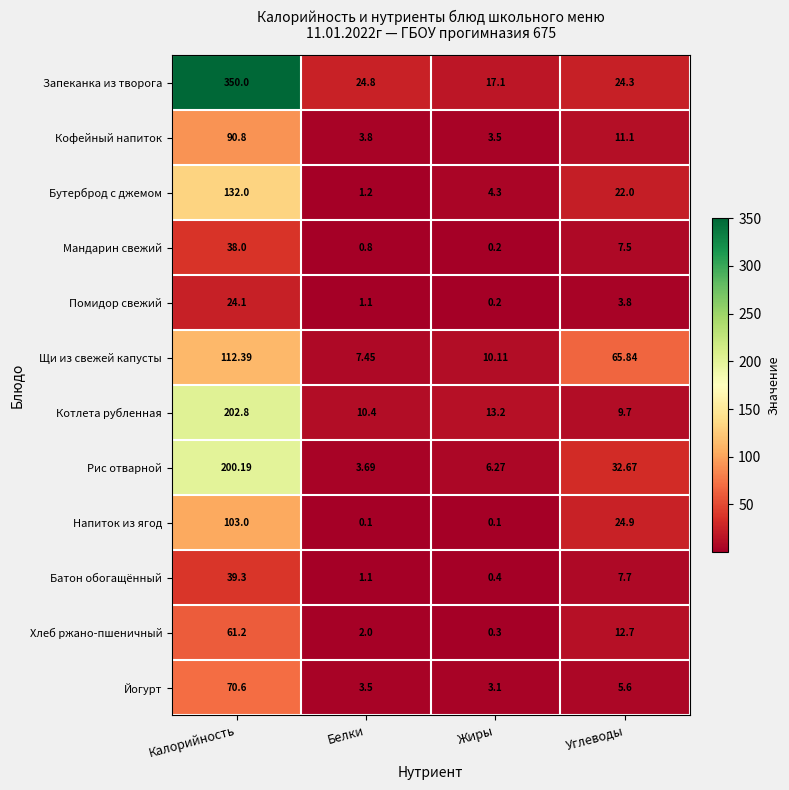

Which category has the lowest value in the Хлеб ржано-пшеничный series?

Жиры